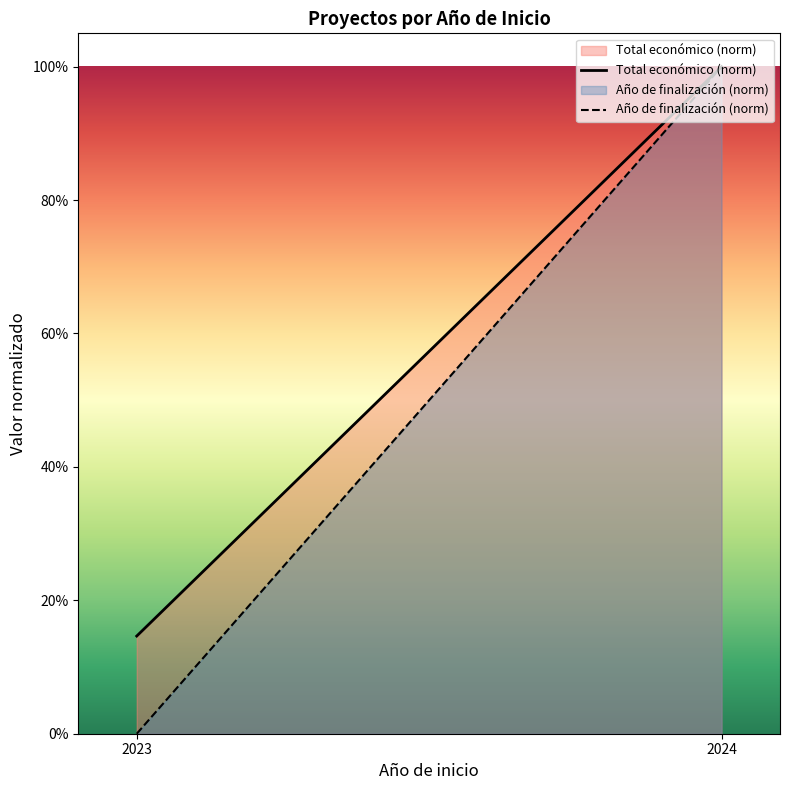

The value of Total económico (norm) at 2024 is 1.0. True or false?

True